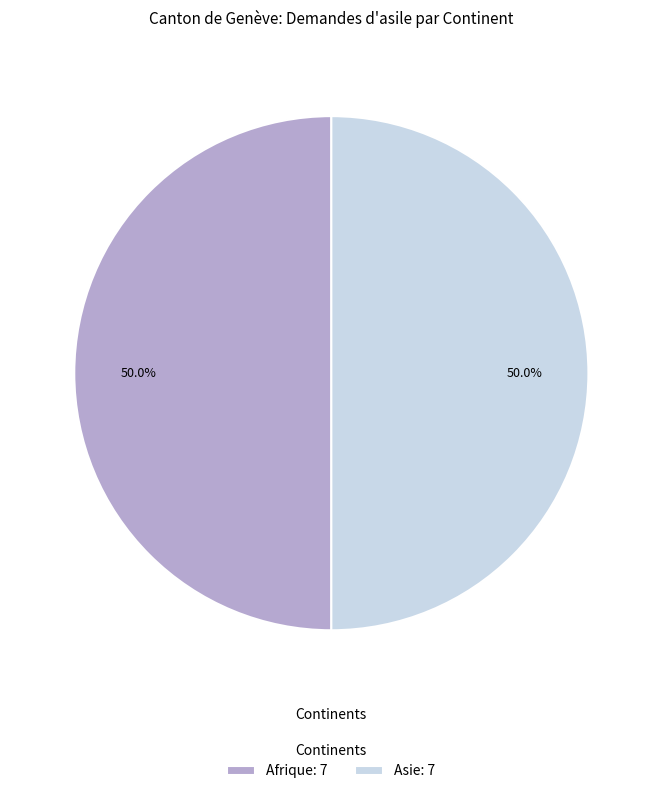

Approximately how many times larger is the value at Asie: 7 compared to Afrique: 7?

1.0